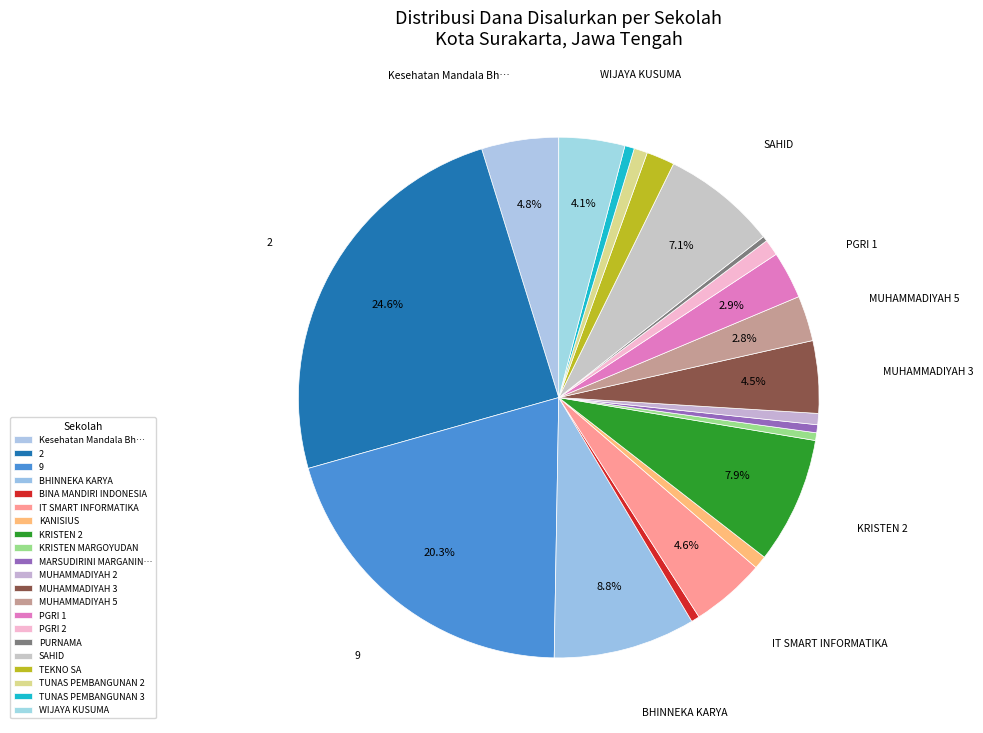

How many slices are in this pie chart?

21